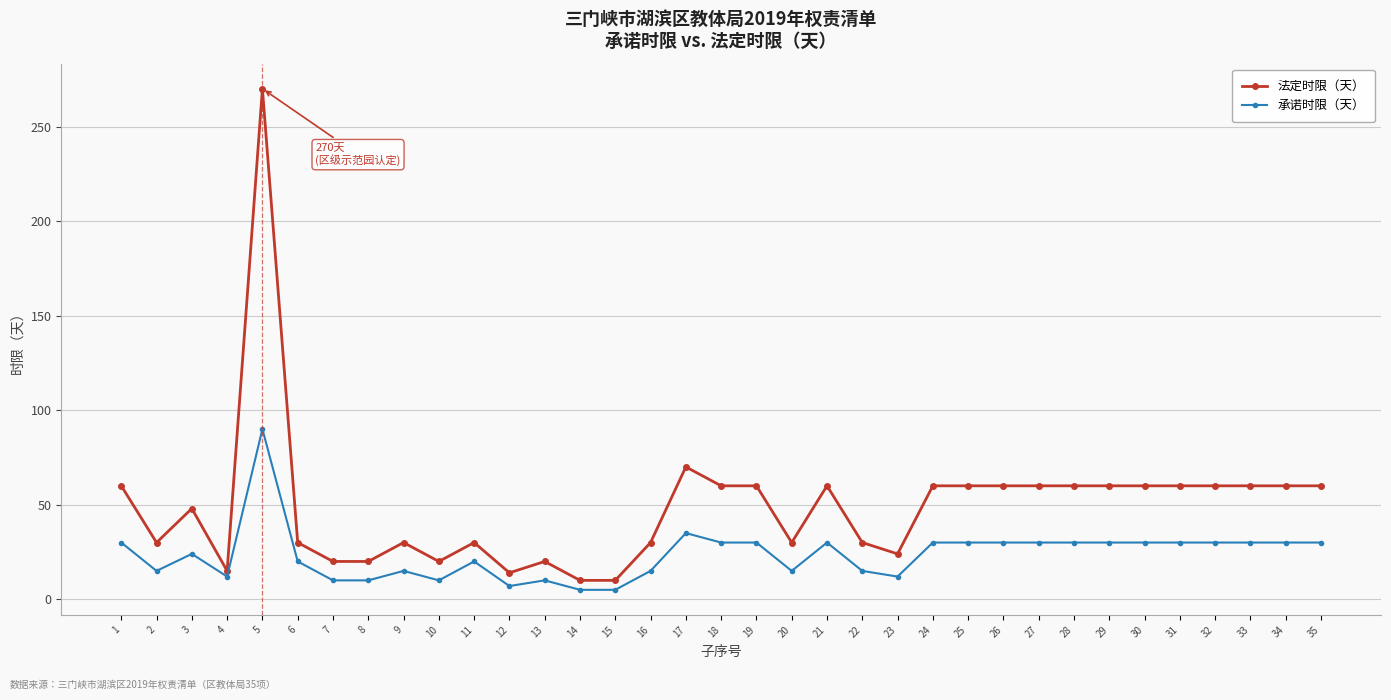

What is the maximum value shown in the chart?

270